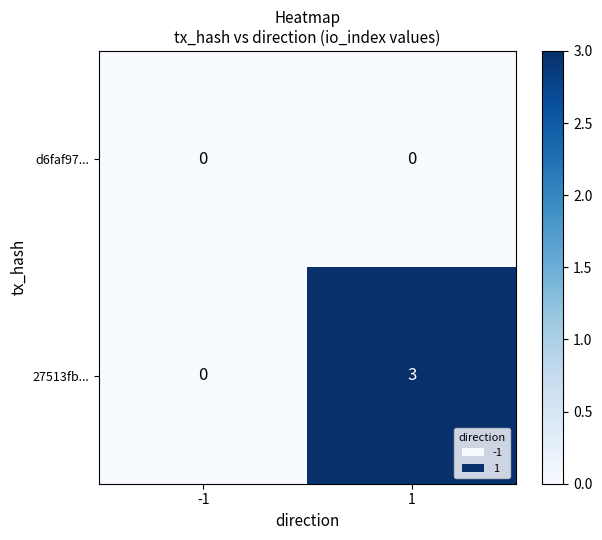

Reading left to right, extract all data points from this chart.

d6faf97...: 0	0
27513fb...: 0	3